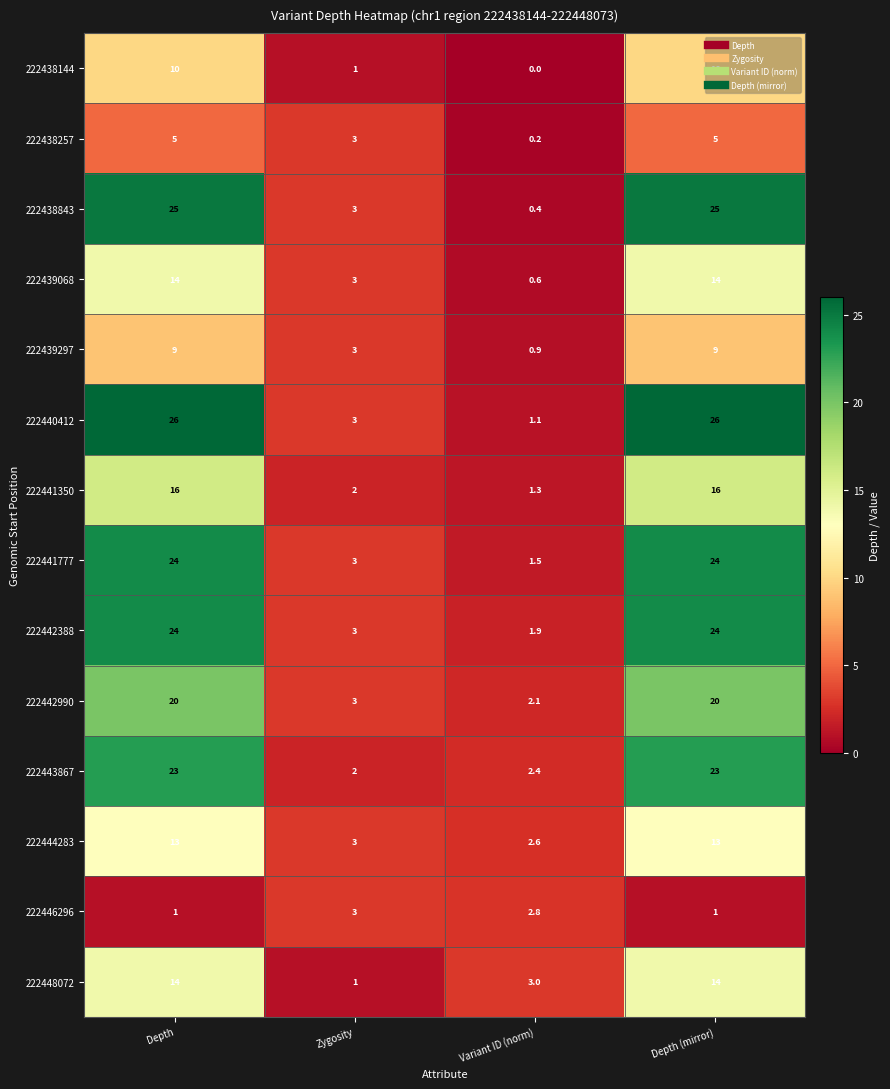

What is the difference between the highest and lowest values at Zygosity?

2.0